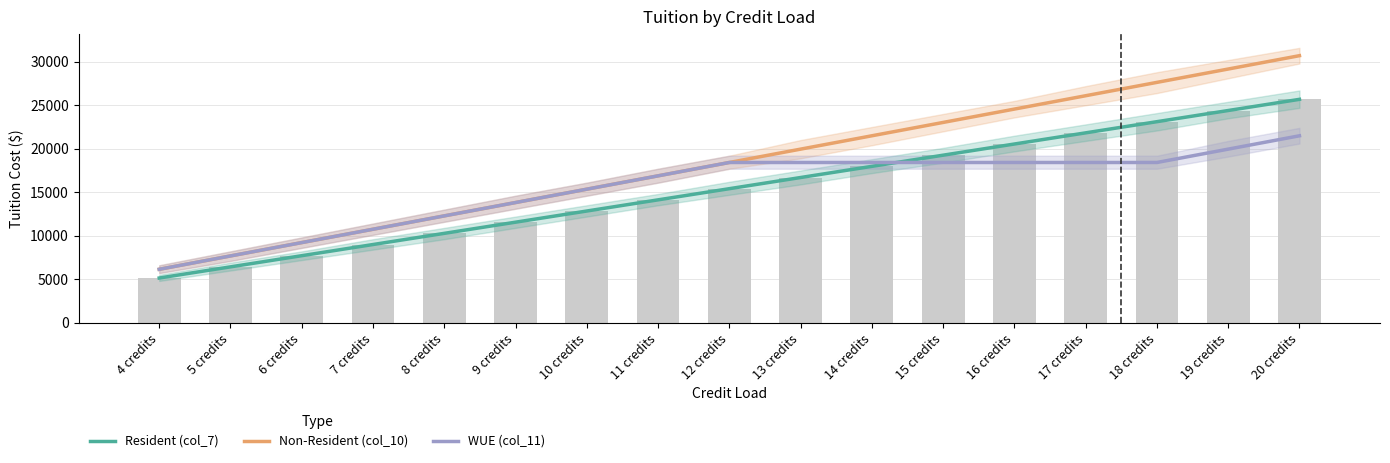

Where is Resident (col_7) nearest to the value 15408?

12 credits